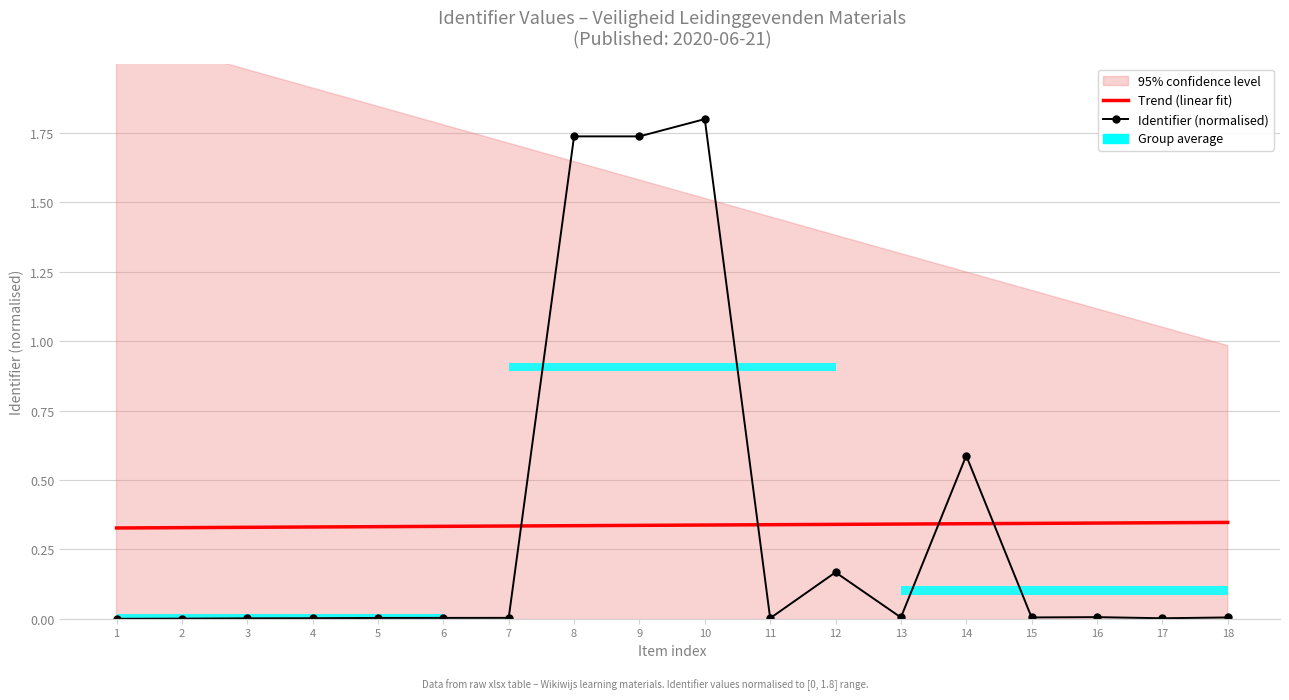

At which category does the chart reach its peak across all series?

10